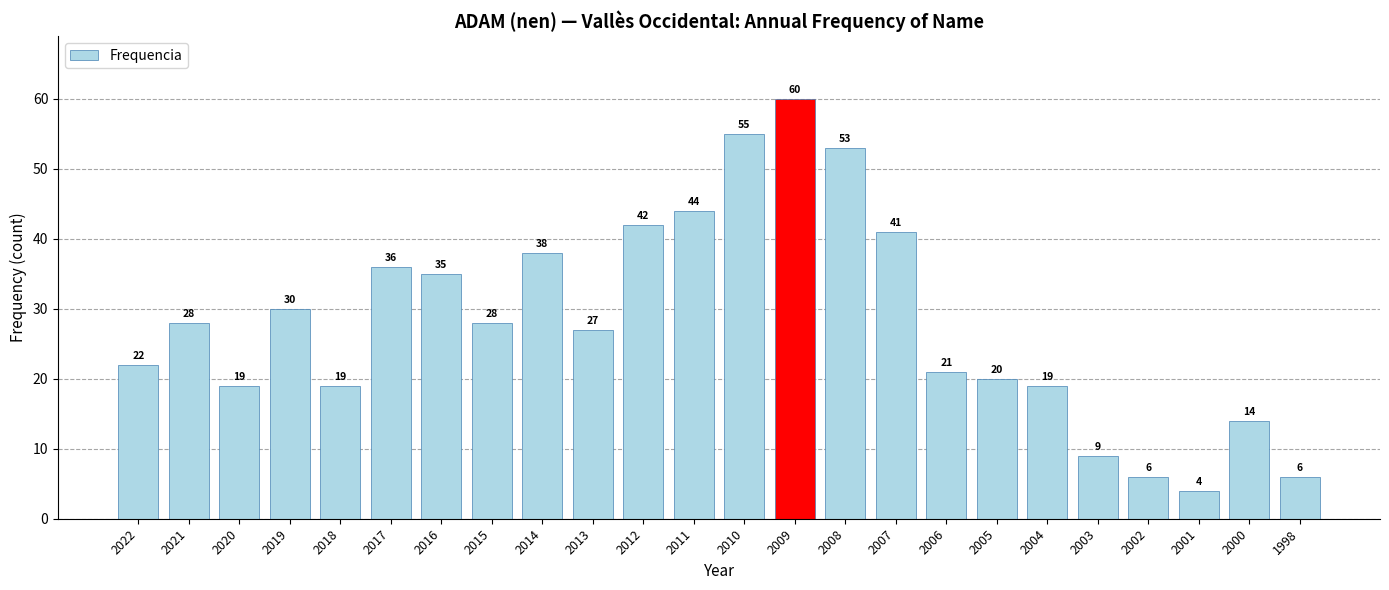

What is the smallest value displayed?

4